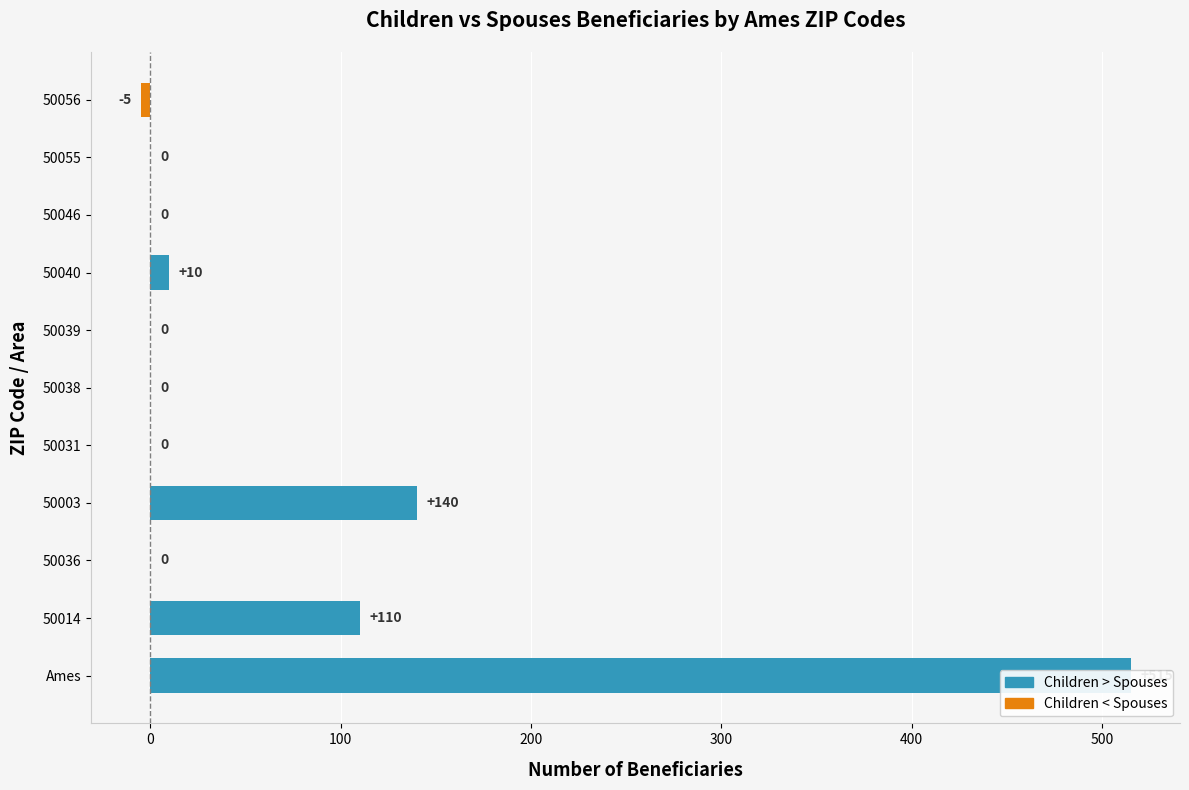

At 50003, list the series in order from largest to smallest.

Children > Spouses, Children < Spouses